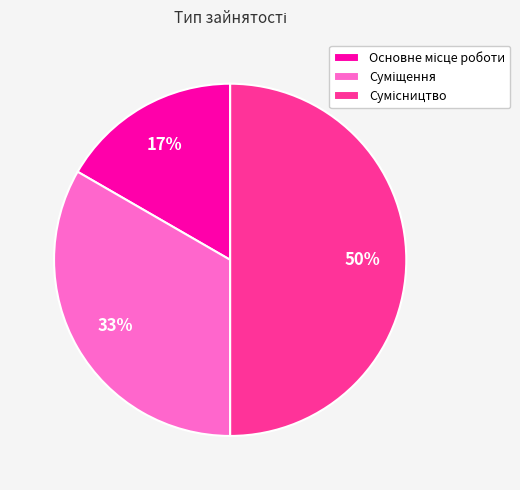

To the nearest percent, what is the average slice percentage?

33%